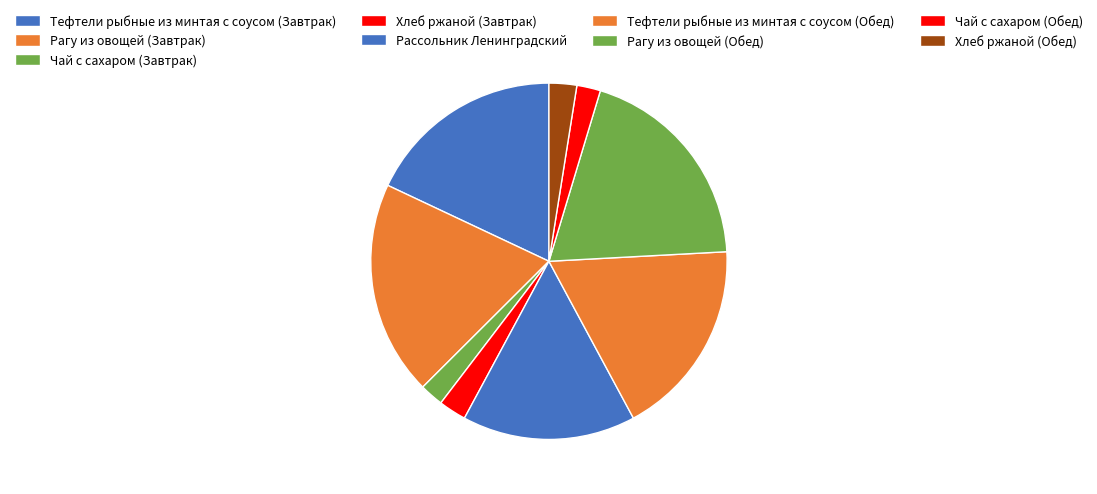

What is the ratio of the value at Тефтели рыбные из минтая с соусом (Обед) to the value at Рагу из овощей (Завтрак)?

0.9